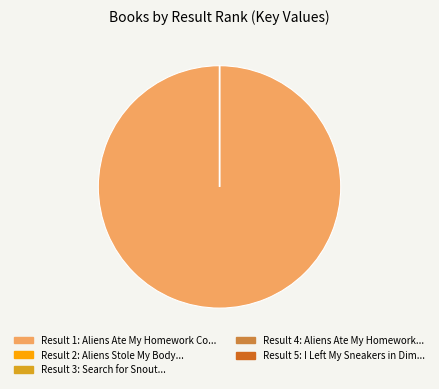

Does any single category account for the majority?

Yes